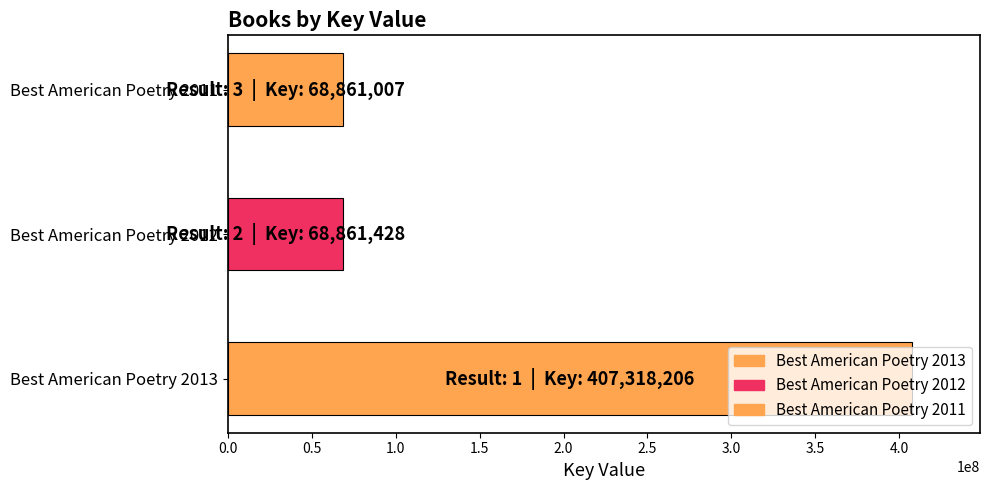

Which has a higher value, Best American Poetry 2011 or Best American Poetry 2012?

Best American Poetry 2012